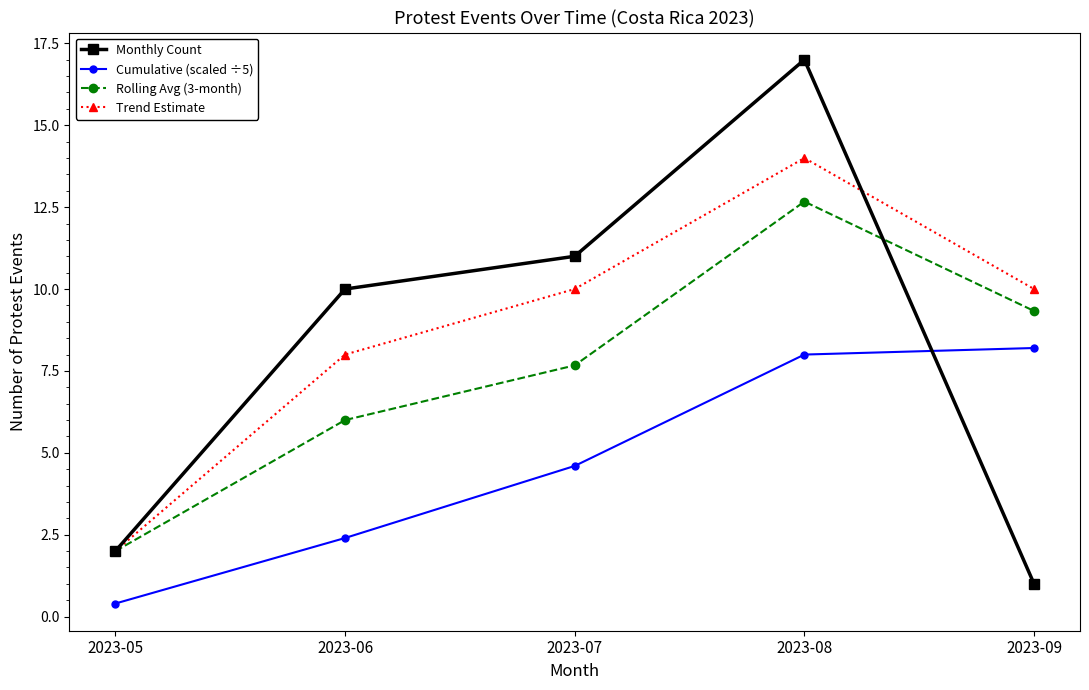

What is the minimum value for Trend Estimate?

2.0